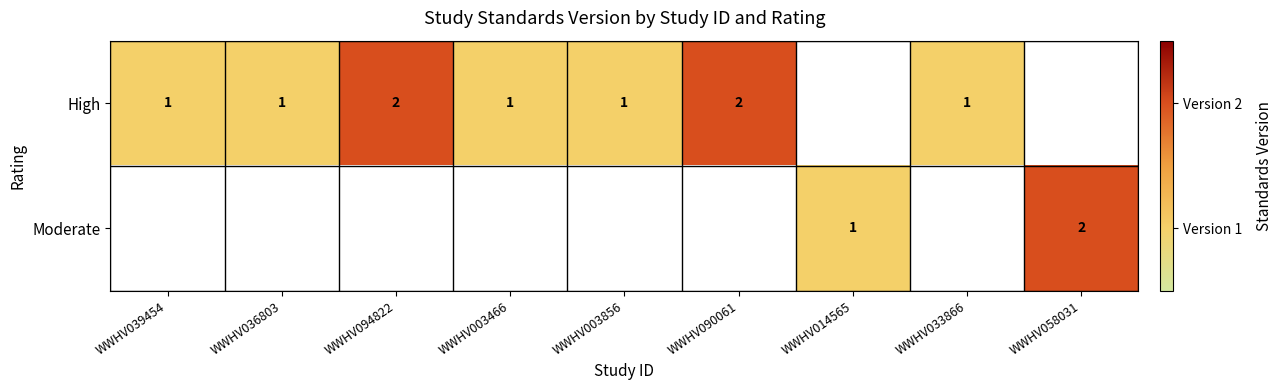

Is it true that High equals 1 at WWHV039454?

True